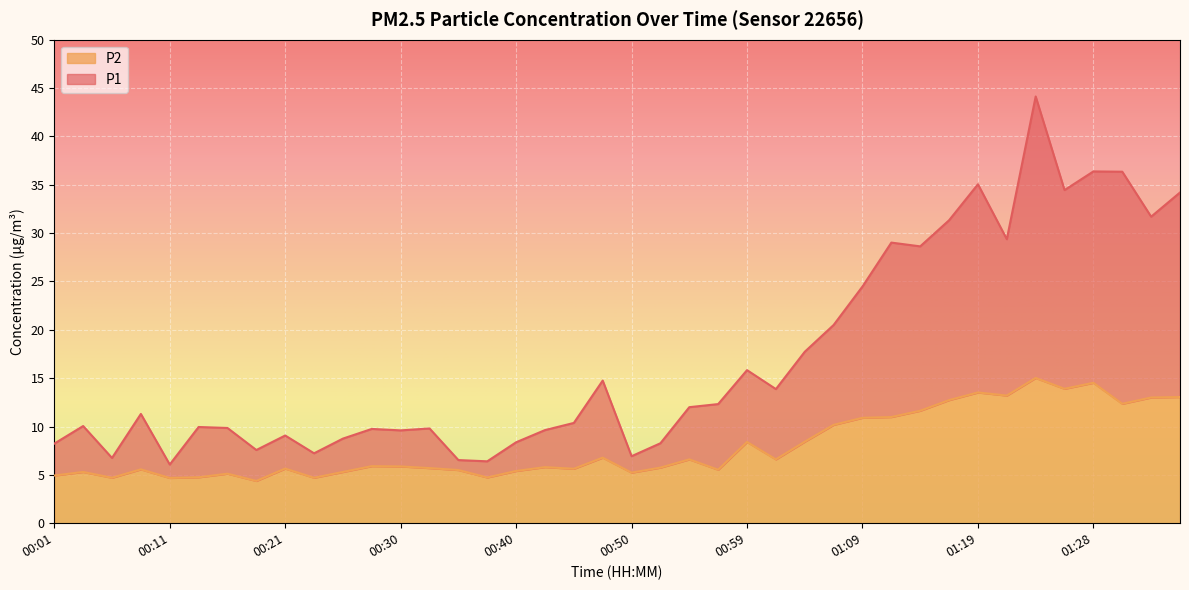

At which label does P1 first exceed 11?

00:08